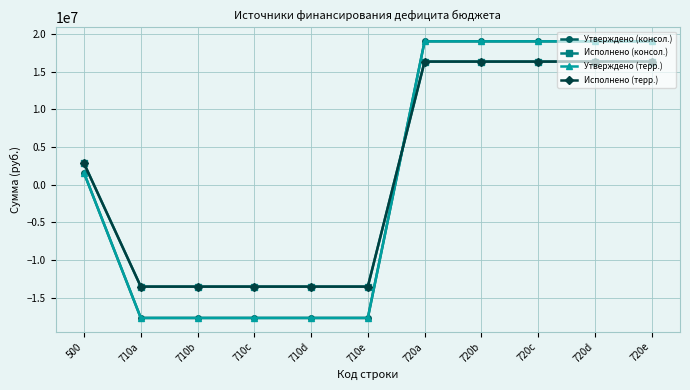

Does the chart have visible grid lines?

Yes